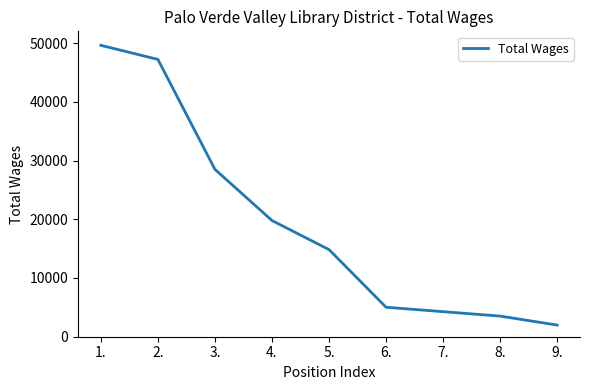

Which category has the highest value across all series?

1.